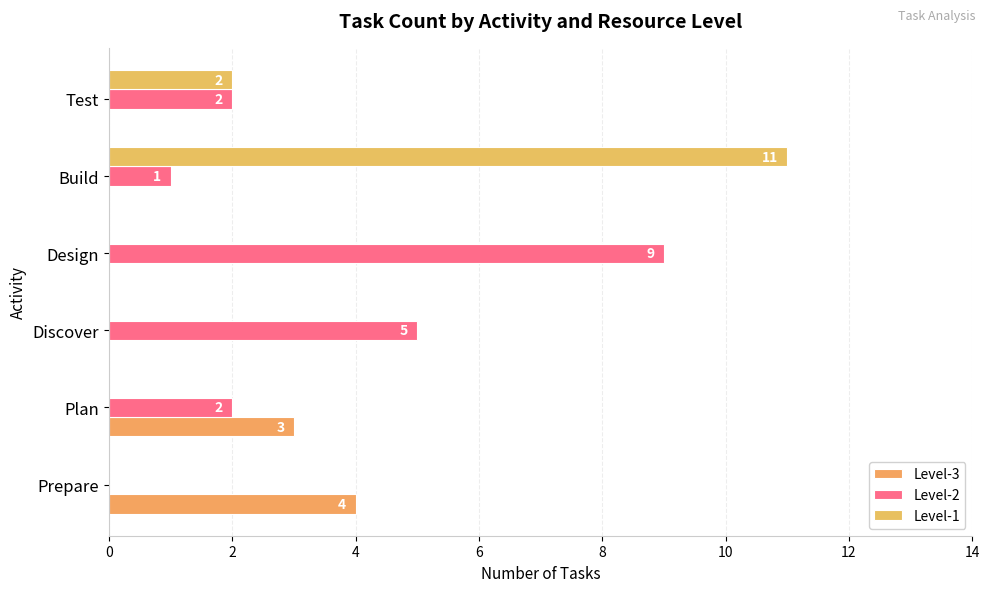

How many values in Level-3 are above zero?

2